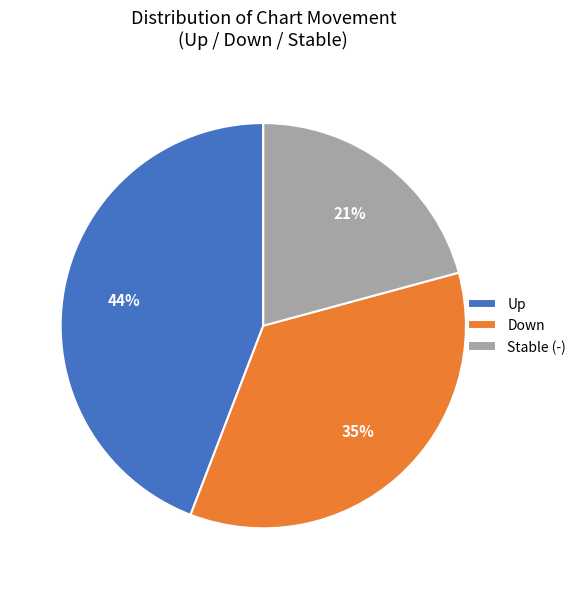

Is it true that Down is 24% of the pie?

False